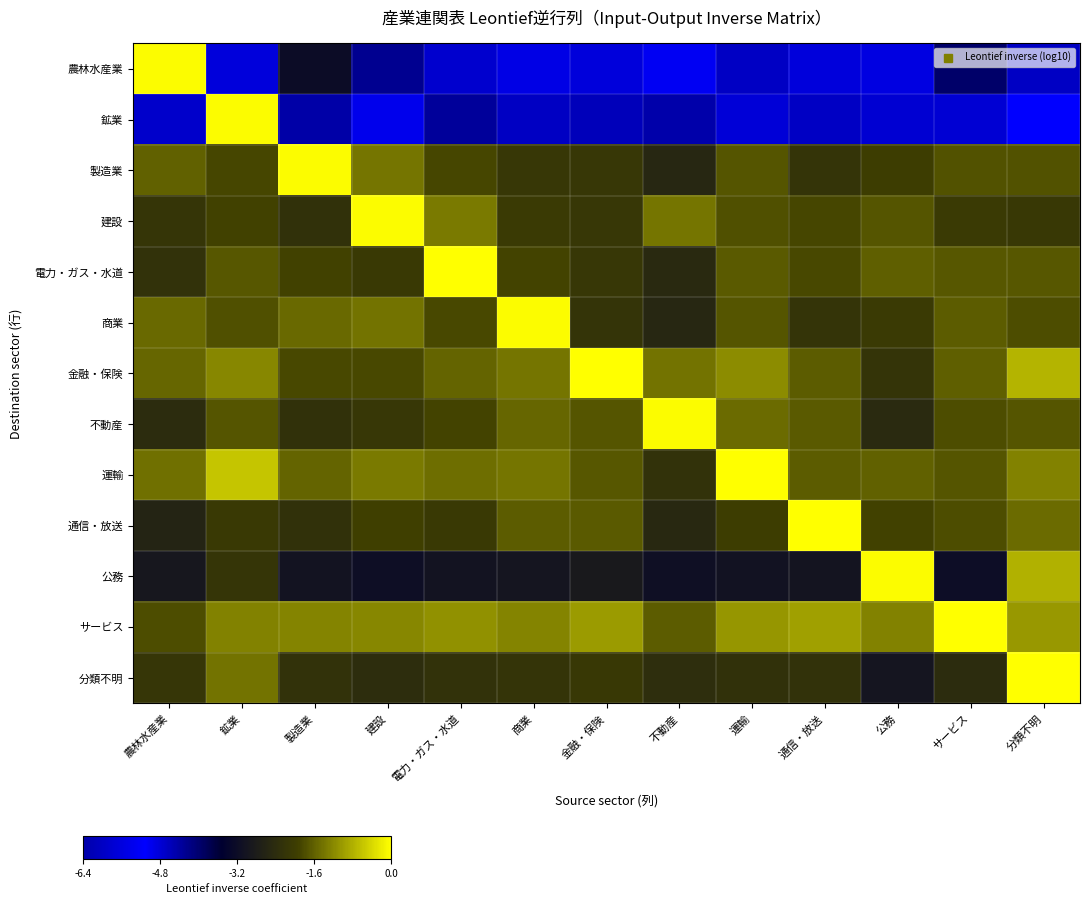

Reading right to left, transcribe all the data shown in this chart.

農林水産業: 分類不明=-4.7	サービス=-3.9	公務=-4.9	通信・放送=-4.8	運輸=-4.6	不動産=-5.3	金融・保険=-4.8	商業=-4.9	電力・ガス・水道=-4.7	建設=-4.2	製造業=-3.2	鉱業=-4.8	農林水産業=0.0
鉱業: 分類不明=-5.1	サービス=-5.7	公務=-5.8	通信・放送=-6.0	運輸=-5.7	不動産=-6.4	金融・保険=-6.1	商業=-6.0	電力・ガス・水道=-4.3	建設=-5.4	製造業=-4.4	鉱業=0.0	農林水産業=-5.9
製造業: 分類不明=-1.7	サービス=-1.7	公務=-1.9	通信・放送=-2.2	運輸=-1.7	不動産=-2.5	金融・保険=-2.1	商業=-2.1	電力・ガス・水道=-1.8	建設=-1.4	製造業=0.0	鉱業=-1.8	農林水産業=-1.6
建設: 分類不明=-2.1	サービス=-2.0	公務=-1.7	通信・放送=-1.8	運輸=-1.7	不動産=-1.4	金融・保険=-2.1	商業=-2.0	電力・ガス・水道=-1.3	建設=0.0	製造業=-2.3	鉱業=-1.9	農林水産業=-2.2
電力・ガス・水道: 分類不明=-1.7	サービス=-1.7	公務=-1.6	通信・放送=-1.8	運輸=-1.6	不動産=-2.4	金融・保険=-2.1	商業=-1.8	電力・ガス・水道=0.0	建設=-2.1	製造業=-1.9	鉱業=-1.6	農林水産業=-2.2
商業: 分類不明=-1.7	サービス=-1.6	公務=-2.0	通信・放送=-2.2	運輸=-1.7	不動産=-2.5	金融・保険=-2.2	商業=0.0	電力・ガス・水道=-1.8	建設=-1.4	製造業=-1.5	鉱業=-1.7	農林水産業=-1.5
金融・保険: 分類不明=-0.7	サービス=-1.6	公務=-2.2	通信・放送=-1.6	運輸=-1.1	不動産=-1.4	金融・保険=0.0	商業=-1.3	電力・ガス・水道=-1.5	建設=-1.8	製造業=-1.8	鉱業=-1.2	農林水産業=-1.5
不動産: 分類不明=-1.7	サービス=-1.7	公務=-2.4	通信・放送=-1.6	運輸=-1.5	不動産=0.0	金融・保険=-1.7	商業=-1.5	電力・ガス・水道=-1.9	建設=-2.1	製造業=-2.2	鉱業=-1.7	農林水産業=-2.4
運輸: 分類不明=-1.2	サービス=-1.7	公務=-1.5	通信・放送=-1.6	運輸=0.0	不動産=-2.2	金融・保険=-1.7	商業=-1.3	電力・ガス・水道=-1.4	建設=-1.3	製造業=-1.5	鉱業=-0.5	農林水産業=-1.4
通信・放送: 分類不明=-1.5	サービス=-1.8	公務=-1.9	通信・放送=0.0	運輸=-1.9	不動産=-2.5	金融・保険=-1.6	商業=-1.6	電力・ガス・水道=-2.1	建設=-1.9	製造業=-2.3	鉱業=-2.0	農林水産業=-2.6
公務: 分類不明=-0.7	サービス=-3.1	公務=0.0	通信・放送=-3.0	運輸=-3.0	不動産=-3.1	金融・保険=-2.9	商業=-3.0	電力・ガス・水道=-3.0	建設=-3.1	製造業=-3.0	鉱業=-2.1	農林水産業=-2.9
サービス: 分類不明=-1.0	サービス=0.0	公務=-1.2	通信・放送=-0.9	運輸=-1.0	不動産=-1.6	金融・保険=-1.0	商業=-1.2	電力・ガス・水道=-1.1	建設=-1.2	製造業=-1.2	鉱業=-1.2	農林水産業=-1.7
分類不明: 分類不明=0.0	サービス=-2.4	公務=-2.9	通信・放送=-2.2	運輸=-2.3	不動産=-2.3	金融・保険=-2.1	商業=-2.2	電力・ガス・水道=-2.2	建設=-2.4	製造業=-2.2	鉱業=-1.4	農林水産業=-2.1